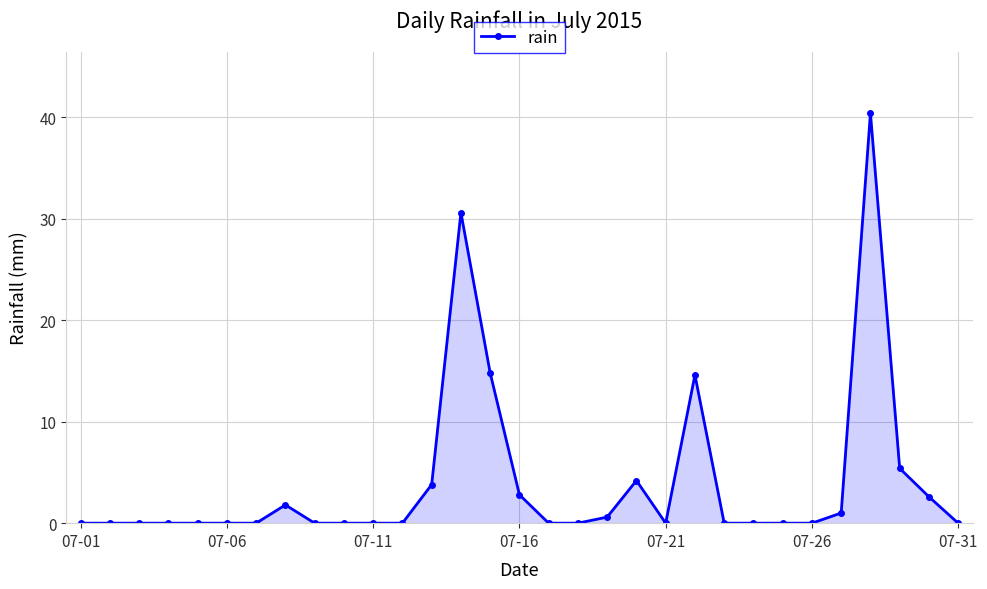

What is the difference between the maximum and minimum values?

40.4